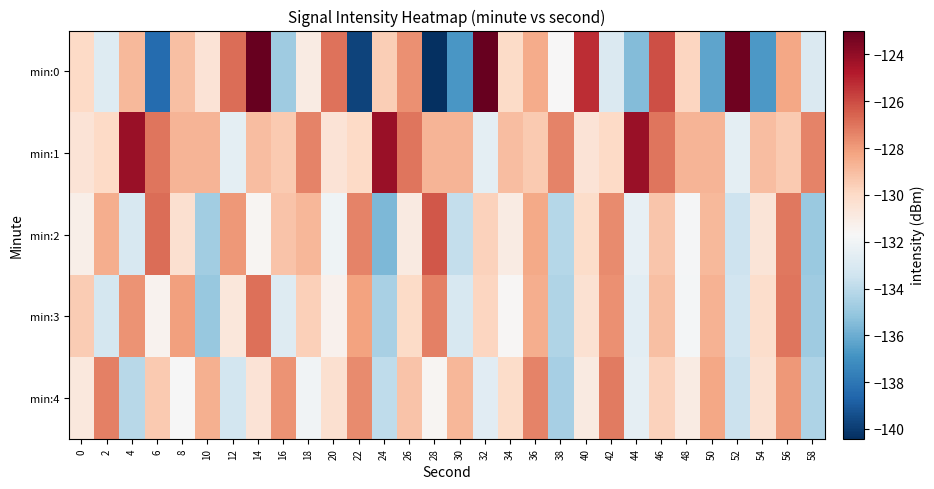

Reading right to left, what are all the values shown in this chart?

min:0: 58=-133.0	56=-128.3	54=-136.7	52=-123.2	50=-136.3	48=-129.8	46=-126.1	44=-135.5	42=-132.9	40=-125.3	38=-131.7	36=-128.4	34=-130.0	32=-123.0	30=-136.8	28=-140.4	26=-127.7	24=-129.5	22=-139.8	20=-127.0	18=-131.0	16=-134.8	14=-123.0	12=-126.8	10=-130.5	8=-129.0	6=-138.4	4=-128.9	2=-132.8	0=-130.0
min:1: 58=-127.4	56=-129.4	54=-129.0	52=-132.5	50=-128.8	48=-128.7	46=-127.0	44=-124.2	42=-130.0	40=-130.5	38=-127.4	36=-129.4	34=-129.0	32=-132.5	30=-128.8	28=-128.7	26=-127.0	24=-124.2	22=-130.0	20=-130.5	18=-127.4	16=-129.4	14=-129.0	12=-132.5	10=-128.8	8=-128.7	6=-127.0	4=-124.2	2=-130.0	0=-130.5
min:2: 58=-134.9	56=-127.1	54=-130.6	52=-133.5	50=-128.9	48=-131.8	46=-129.3	44=-132.4	42=-127.6	40=-130.1	38=-134.2	36=-128.4	34=-131.0	32=-129.7	30=-133.8	28=-126.3	26=-130.9	24=-135.6	22=-127.4	20=-132.1	18=-128.8	16=-129.2	14=-131.5	12=-127.9	10=-134.7	8=-130.3	6=-126.8	4=-133.1	2=-128.5	0=-131.2
min:3: 58=-134.8	56=-127.0	54=-130.2	52=-133.4	50=-128.7	48=-131.9	46=-129.1	44=-132.6	42=-127.7	40=-130.4	38=-134.3	36=-128.5	34=-131.6	32=-129.8	30=-133.1	28=-127.3	26=-130.0	24=-134.5	22=-128.2	20=-131.3	18=-129.6	16=-132.8	14=-126.9	12=-130.7	10=-135.0	8=-128.1	6=-131.4	4=-127.8	2=-133.2	0=-129.5
min:4: 58=-134.4	56=-127.9	54=-130.4	52=-133.6	50=-128.3	48=-131.0	46=-129.7	44=-132.5	42=-127.2	40=-130.9	38=-134.6	36=-127.4	34=-130.1	32=-132.7	30=-128.8	28=-131.5	26=-129.2	24=-133.9	22=-127.6	20=-130.3	18=-132.0	16=-127.8	14=-130.5	12=-133.3	10=-128.6	8=-131.7	6=-129.4	4=-134.1	2=-127.3	0=-130.8